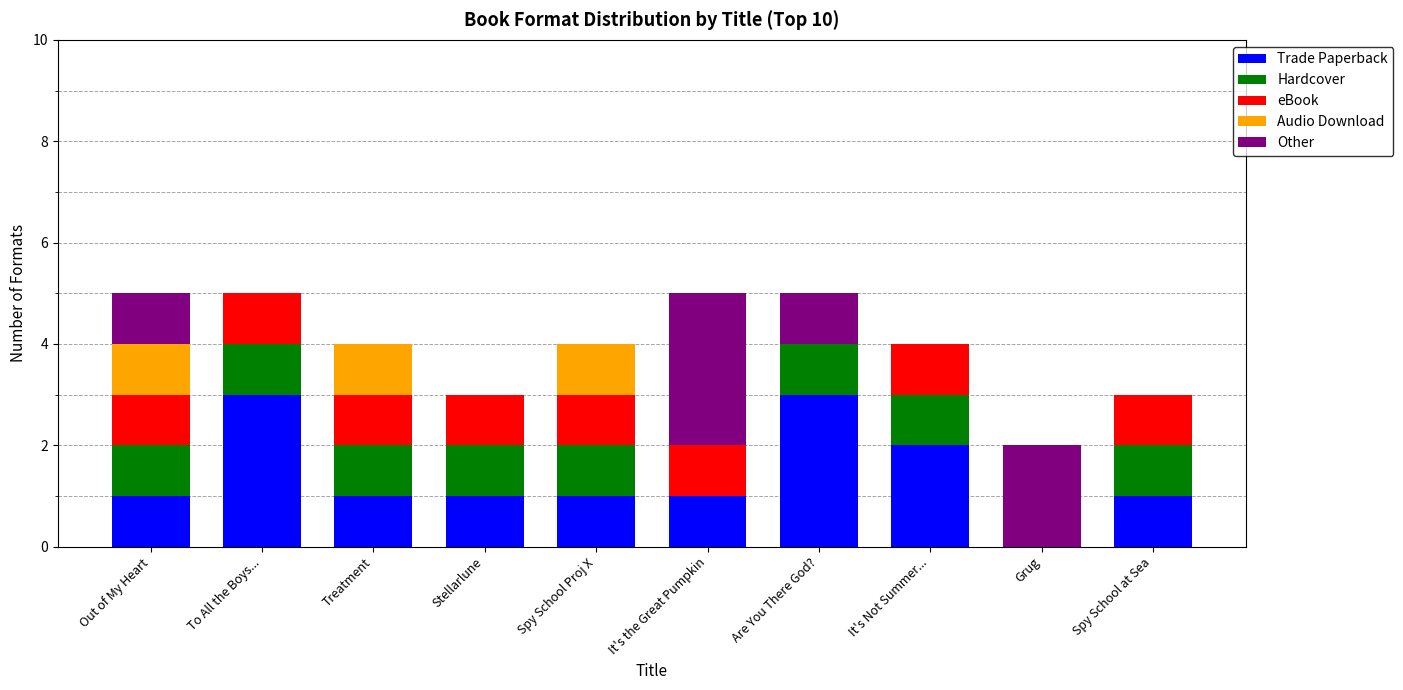

What is the total value across all series at To All the Boys...?

5